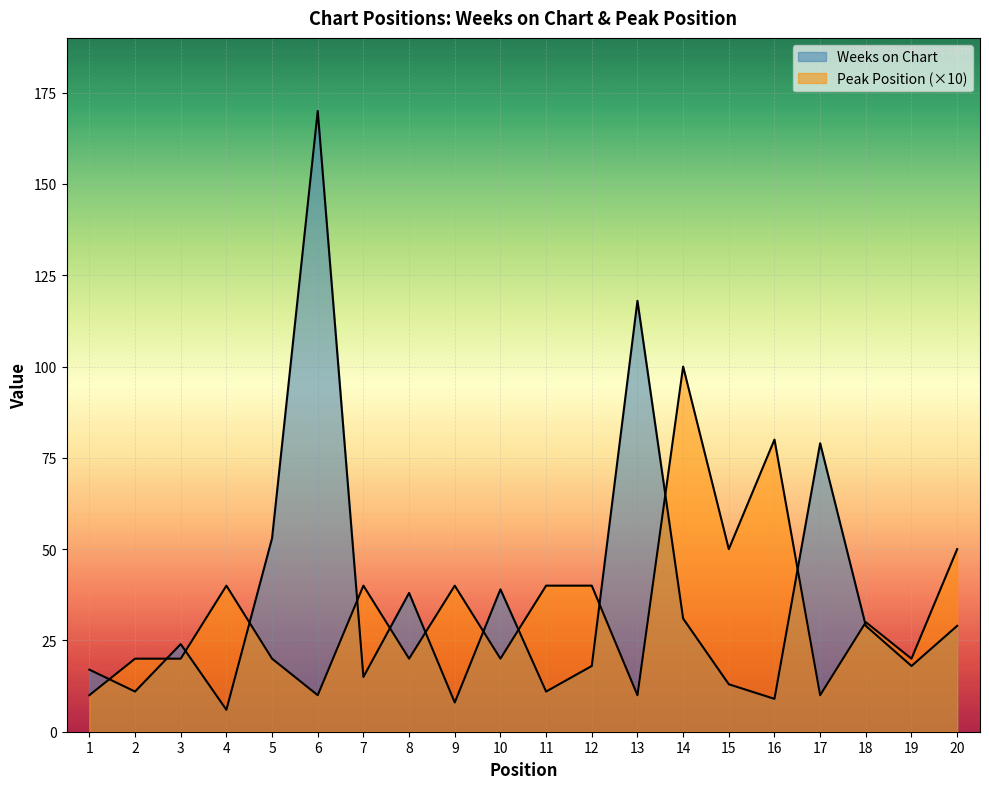

What is the highest value of the Peak Position series?

100